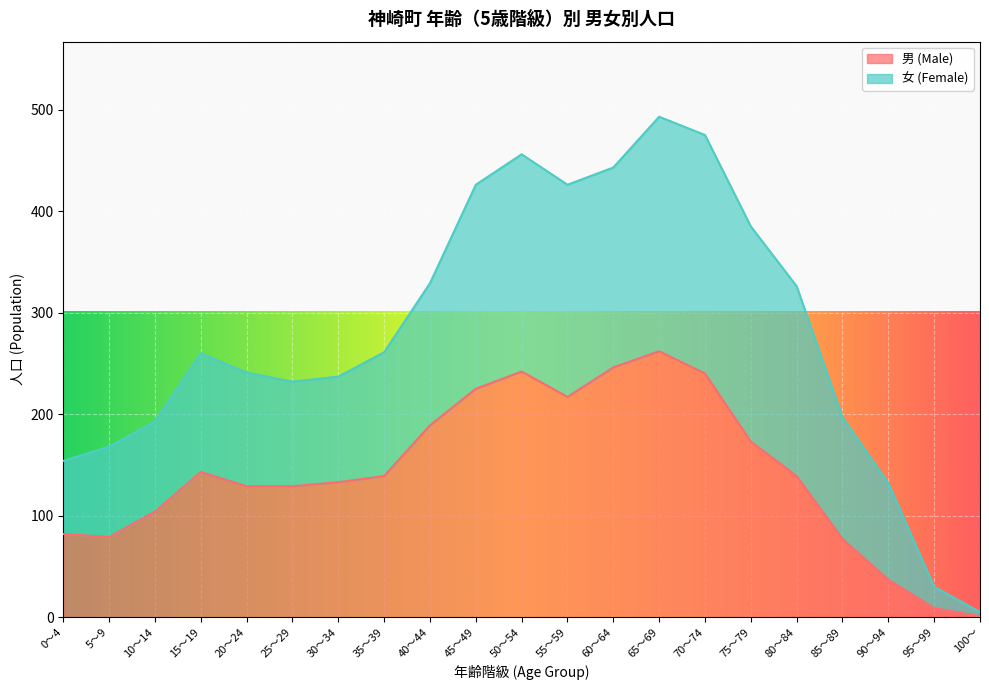

Rank the categories by value from lowest to highest.

100～, 95～99, 90～94, 85～89, 5～9, 0～4, 10～14, 20～24, 25～29, 30～34, 35～39, 80～84, 15～19, 75～79, 40～44, 55～59, 45～49, 70～74, 50～54, 60～64, 65～69